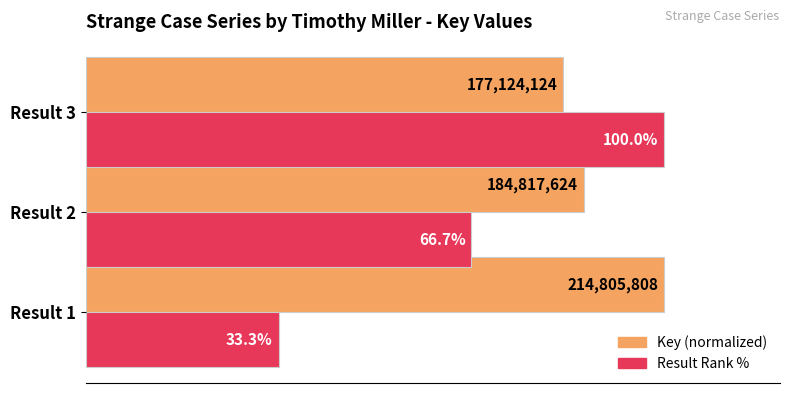

Where is Result Rank % nearest to the value 66?

Result 2